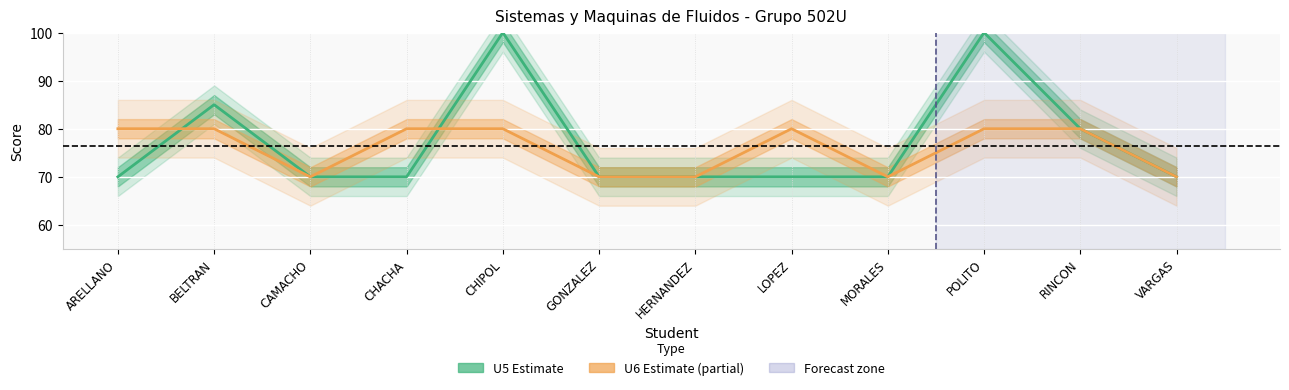

What is the approximate value of U6 (Partial Estimate) at POLITO?

80